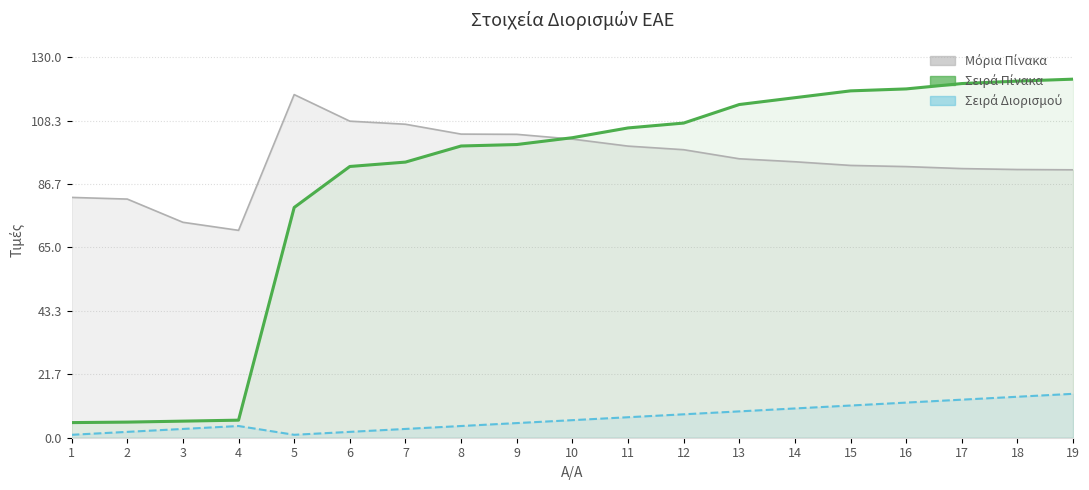

Which category has the highest value in the Σειρά Πίνακα series?

19